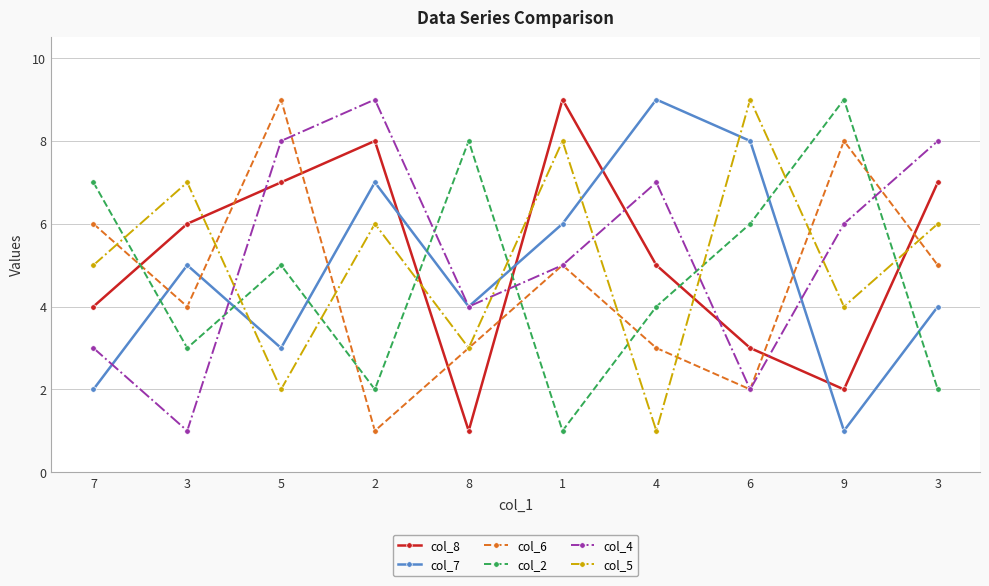

What are all the series names shown in the legend?

col_8, col_7, col_6, col_2, col_4, col_5